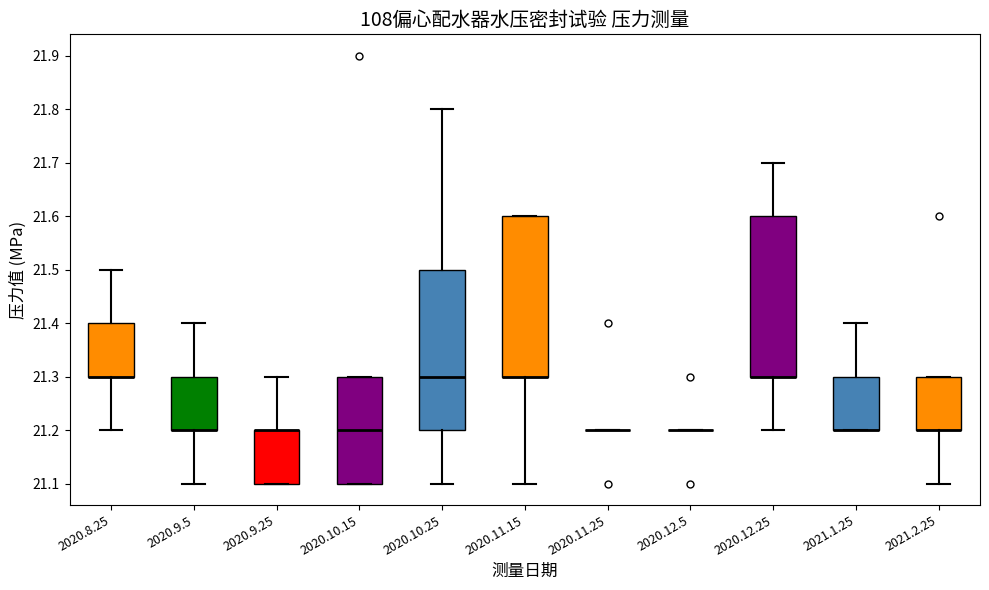

Reading left to right, transcribe this box plot: for each box, give where its median line is, the range the box spans, and where its two whiskers end, as read against the y-axis. The values are not printed on the chart, so give them approximately, as read against the axis.

2020.8.25: median 21.3 (drawn on the box's lower edge), box 21.3 to 21.4, whiskers 21.2 to 21.5
2020.9.5: median 21.2 (drawn on the box's lower edge), box 21.2 to 21.3, whiskers 21.1 to 21.4
2020.9.25: median 21.2 (drawn on the box's upper edge), box 21.1 to 21.2, whiskers 21.1 to 21.3
2020.10.15: median 21.2, box 21.1 to 21.3, whiskers 21.1 to 21.3
2020.10.25: median 21.3, box 21.2 to 21.5, whiskers 21.1 to 21.8
2020.11.15: median 21.3 (drawn on the box's lower edge), box 21.3 to 21.6, whiskers 21.1 to 21.6
2020.11.25: box collapsed to a line at 21.2, whiskers 21.2 to 21.2
2020.12.5: box collapsed to a line at 21.2, whiskers 21.2 to 21.2
2020.12.25: median 21.3 (drawn on the box's lower edge), box 21.3 to 21.6, whiskers 21.2 to 21.7
2021.1.25: median 21.2 (drawn on the box's lower edge), box 21.2 to 21.3, whiskers 21.2 to 21.4
2021.2.25: median 21.2 (drawn on the box's lower edge), box 21.2 to 21.3, whiskers 21.1 to 21.3